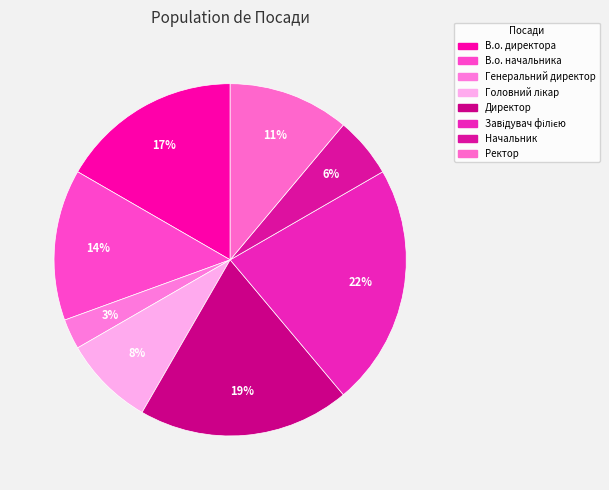

Count the number of slices in the pie.

8